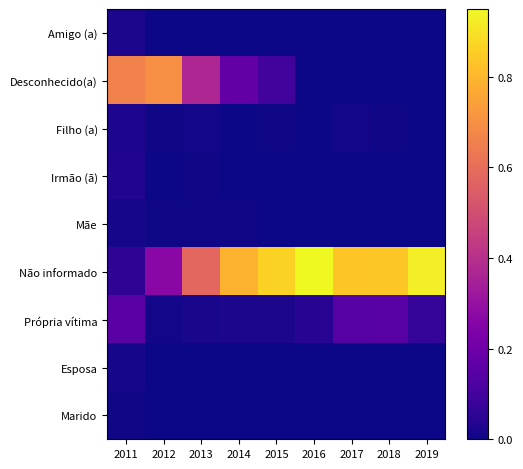

What is the total value across all series at 2016?

1.0